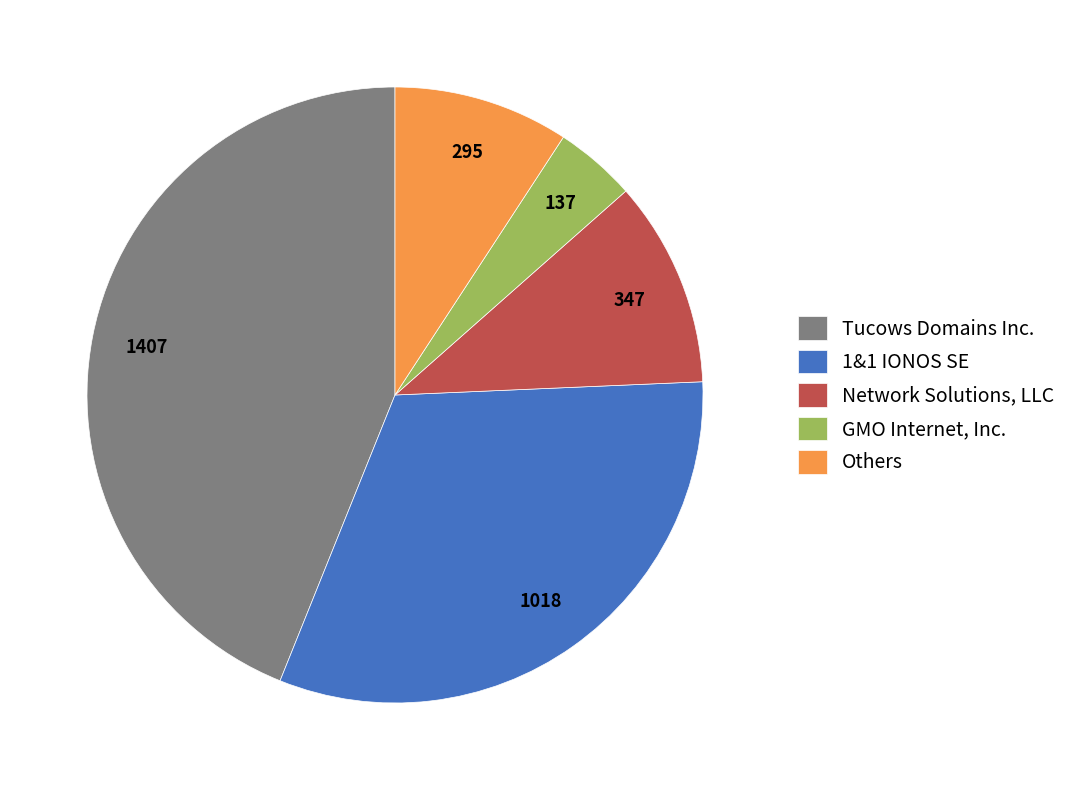

Rank the categories by value from lowest to highest.

GMO Internet, Inc., Others, Network Solutions, LLC, 1&1 IONOS SE, Tucows Domains Inc.